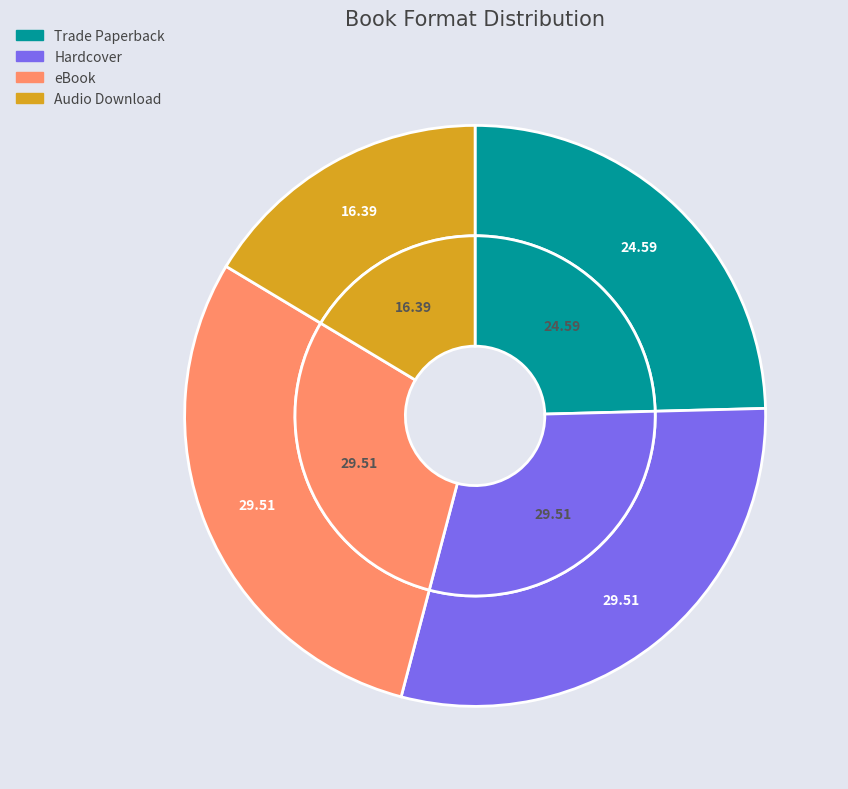

To the nearest percent, what portion does Trade Paperback represent?

25%